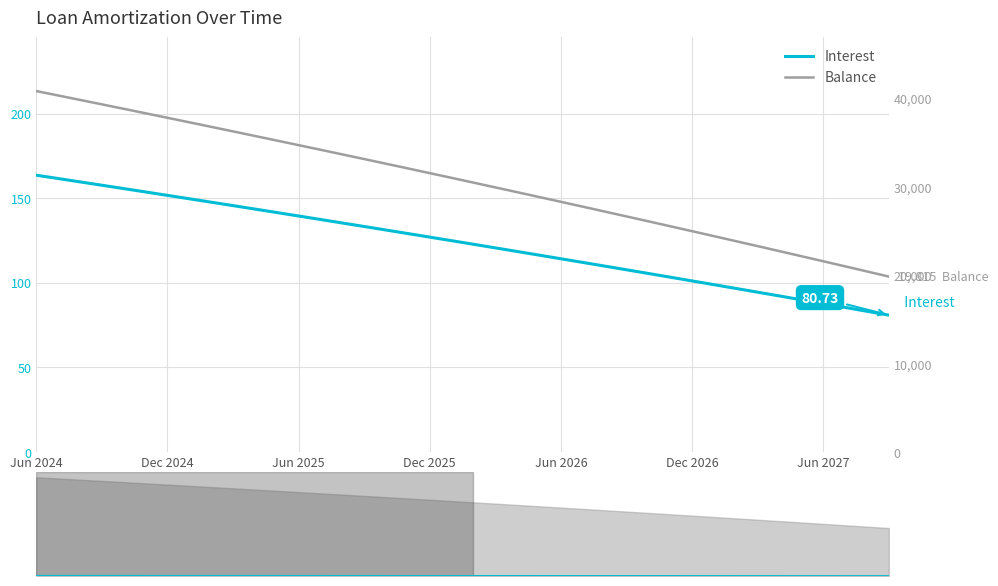

Which category has the highest value across all series?

Jun 2024